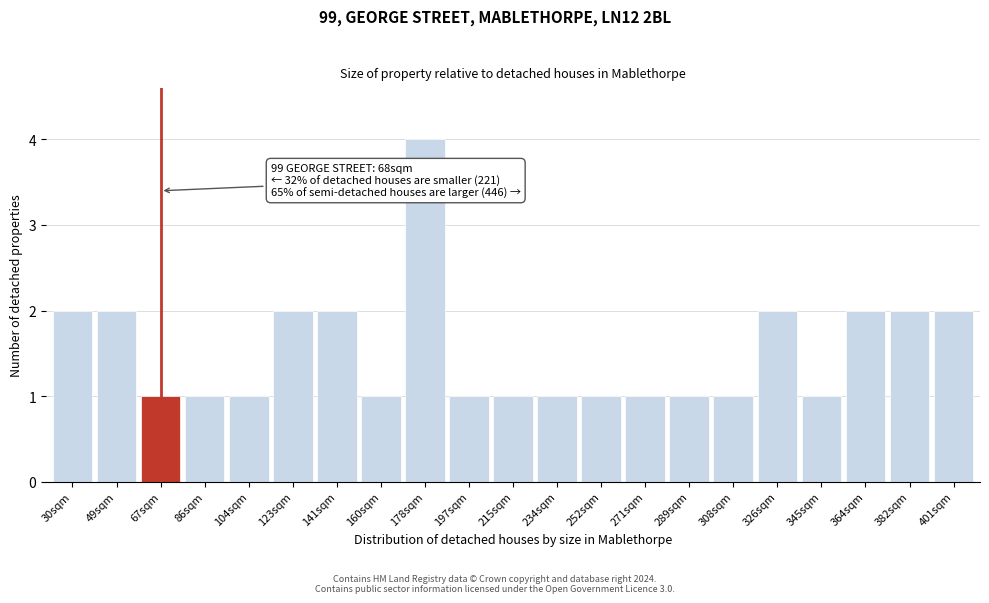

Reading left to right, list all the values displayed in this chart.

30sqm=2	49sqm=2	67sqm=1	86sqm=1	104sqm=1	123sqm=2	141sqm=2	160sqm=1	178sqm=4	197sqm=1	215sqm=1	234sqm=1	252sqm=1	271sqm=1	289sqm=1	308sqm=1	326sqm=2	345sqm=1	364sqm=2	382sqm=2	401sqm=2